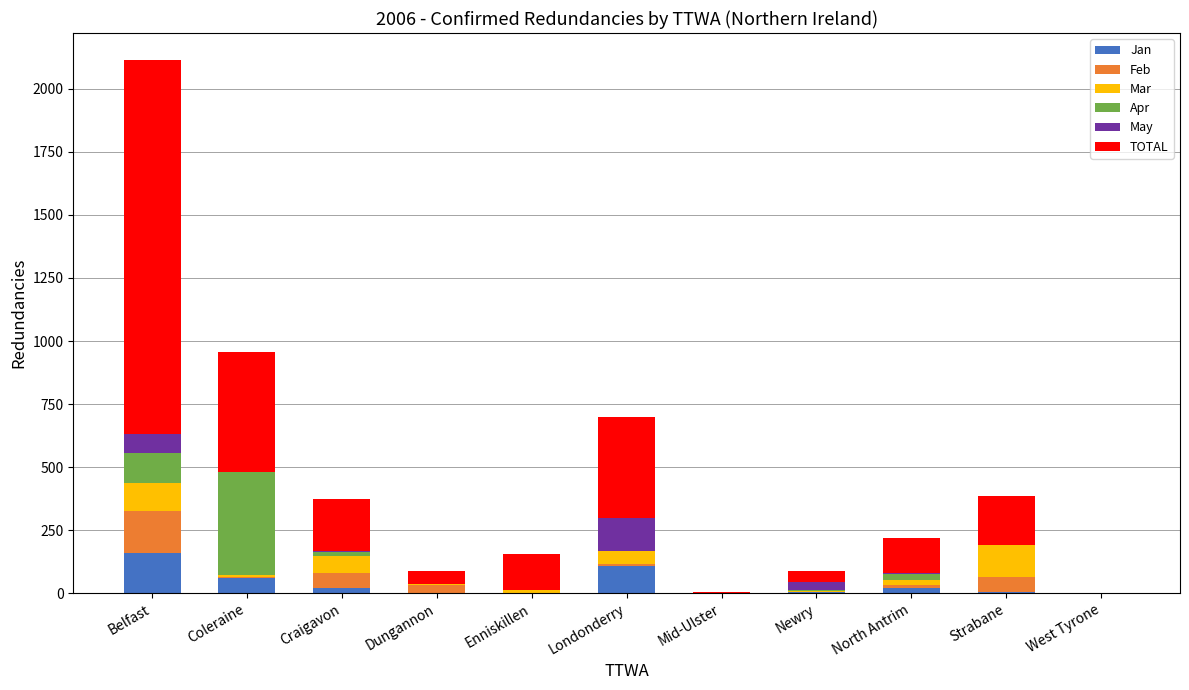

Which category has the highest value in the Jan series?

Belfast